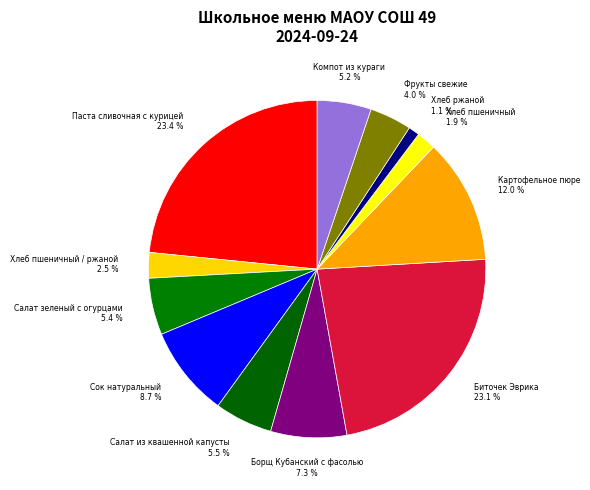

Is there a majority slice in this chart?

No